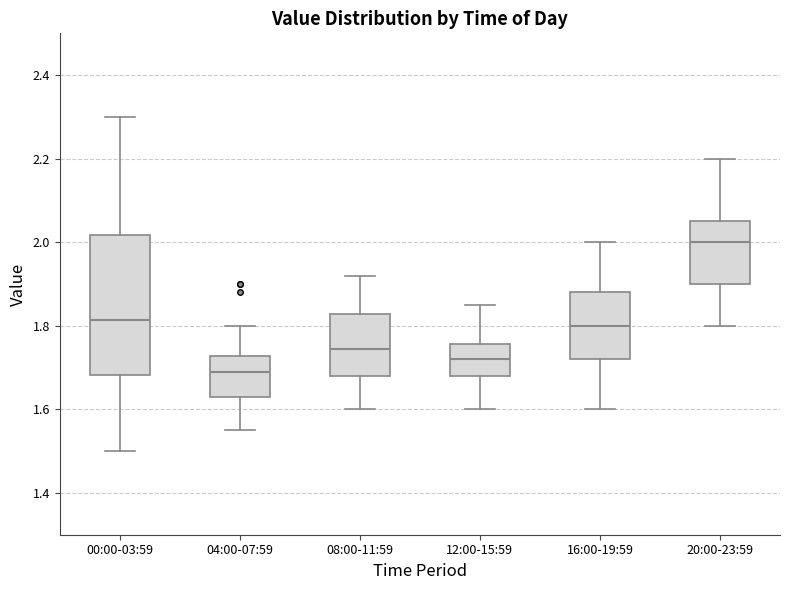

Reading left to right, read every box against the y-axis: the position of its median line, the range the box covers, and the ends of its whiskers. The values are not printed on the chart, so give them approximately, as read against the axis.

00:00-03:59: median 1.82, box 1.68 to 2.02, whiskers 1.50 to 2.30
04:00-07:59: median 1.70, box 1.64 to 1.72, whiskers 1.56 to 1.80
08:00-11:59: median 1.74, box 1.68 to 1.82, whiskers 1.60 to 1.92
12:00-15:59: median 1.72, box 1.68 to 1.76, whiskers 1.60 to 1.86
16:00-19:59: median 1.80, box 1.72 to 1.88, whiskers 1.60 to 2.00
20:00-23:59: median 2.00, box 1.90 to 2.06, whiskers 1.80 to 2.20